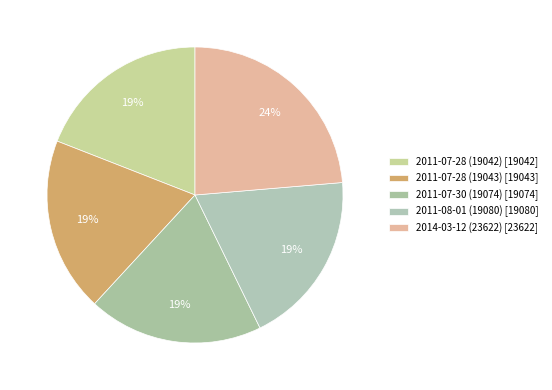

How many slices are in this pie chart?

5